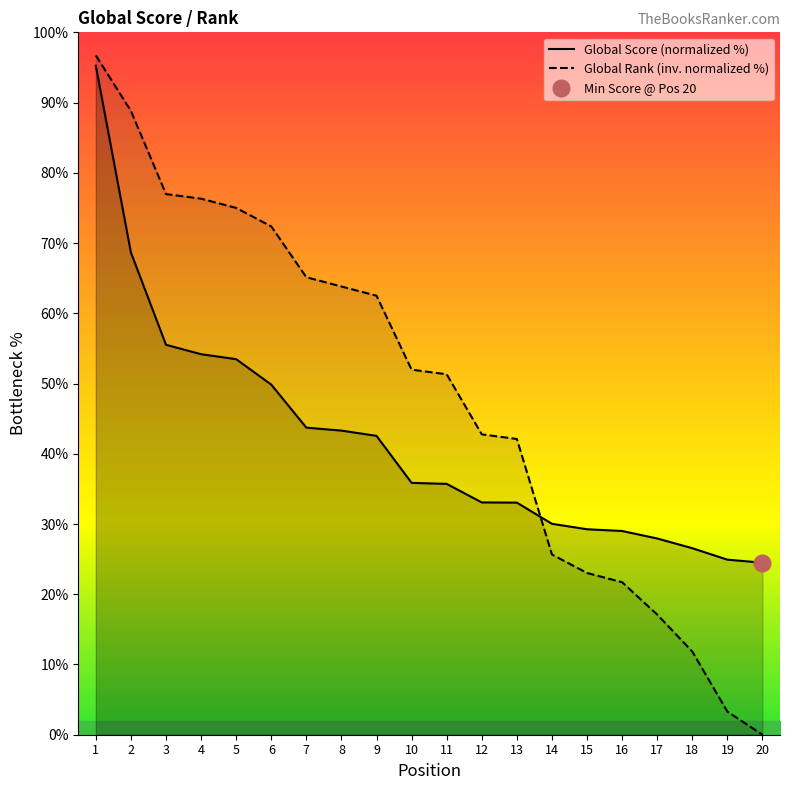

How many times do Global Score and Global Rank cross each other?

1